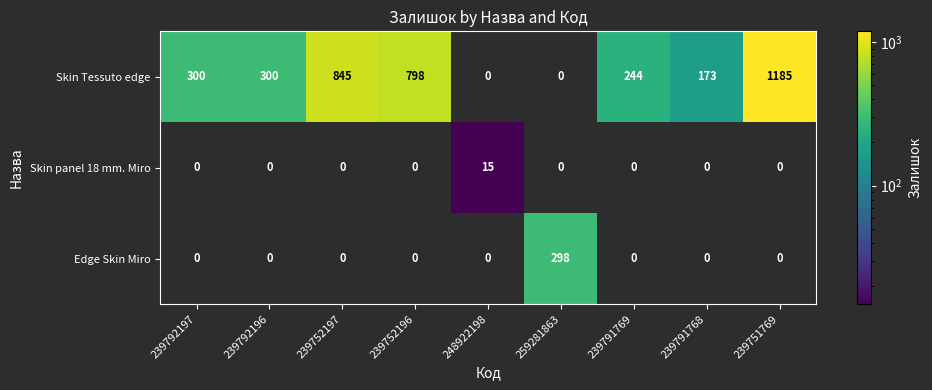

How many values in the Skin panel 18 mm. Miro series exceed 0?

1